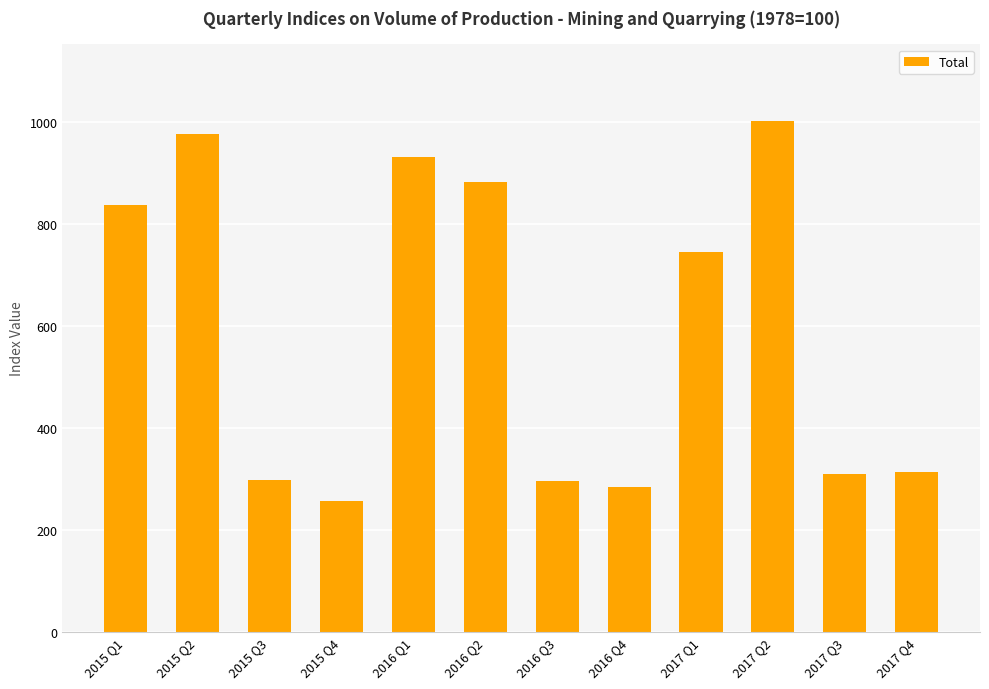

Which has a higher value, 2016 Q1 or 2015 Q1?

2016 Q1